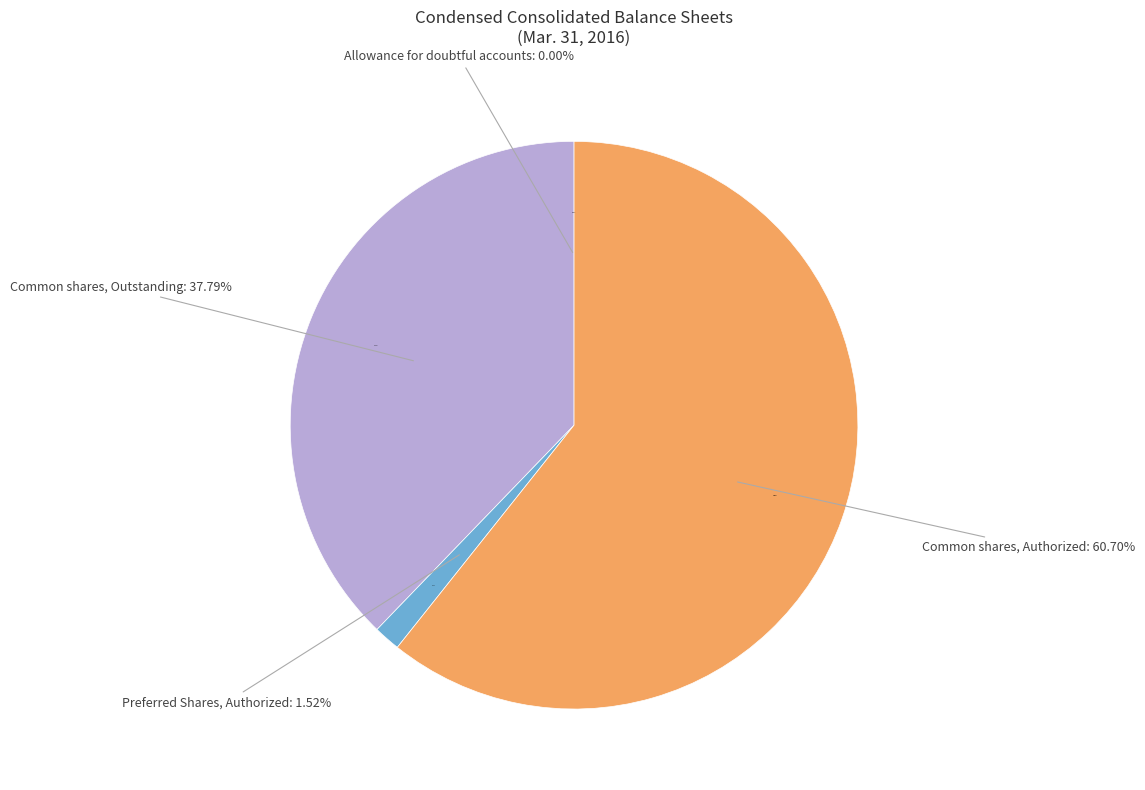

True or false: Common shares, Authorized accounts for 61% of the total.

True